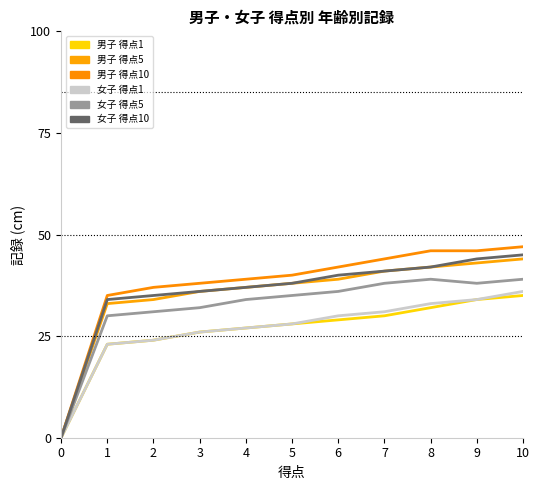

Rank the categories by 女子 得点10 value from lowest to highest.

0, 1, 2, 3, 4, 5, 6, 7, 8, 9, 10